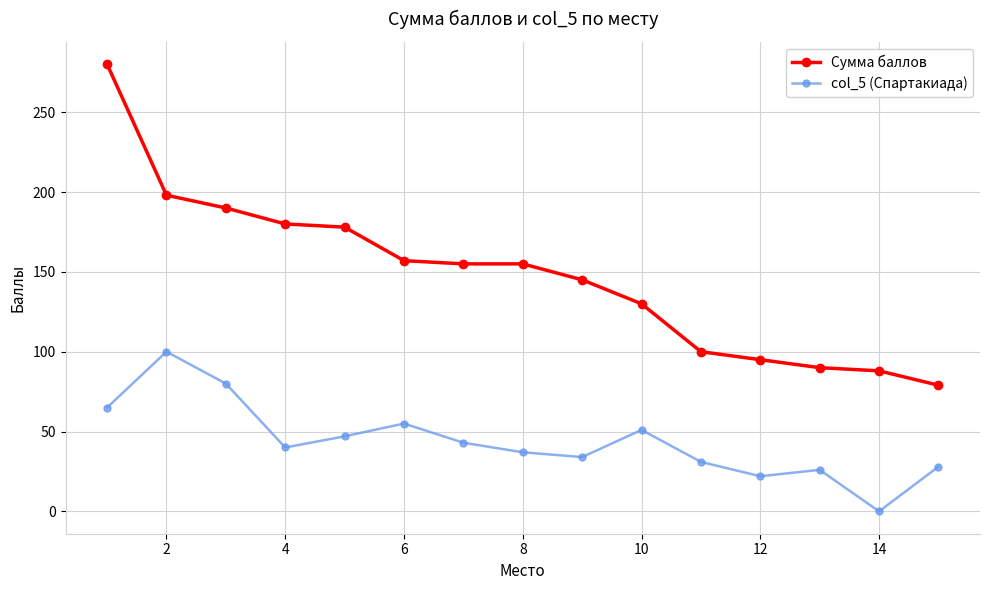

List the series in order of their peak value, lowest first.

col_5 (Спартакиада), Сумма баллов